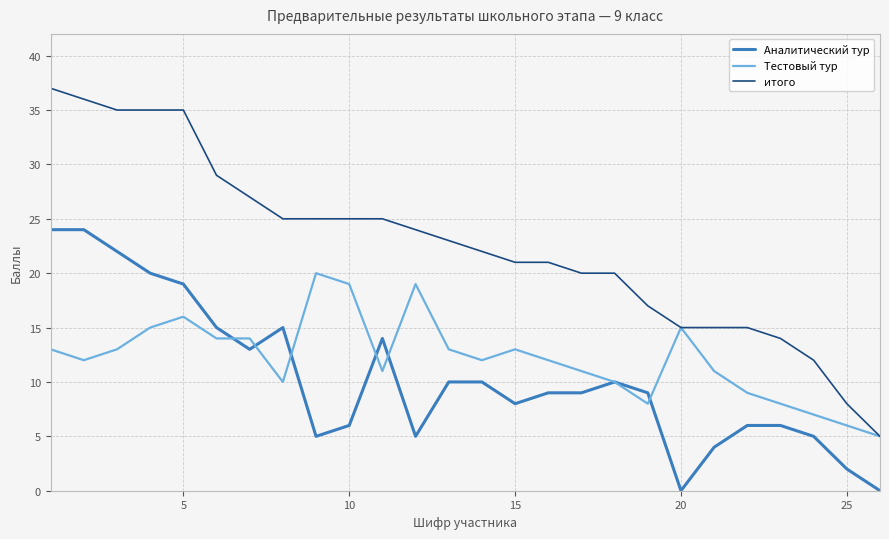

Which series has the largest range (max minus min)?

итого